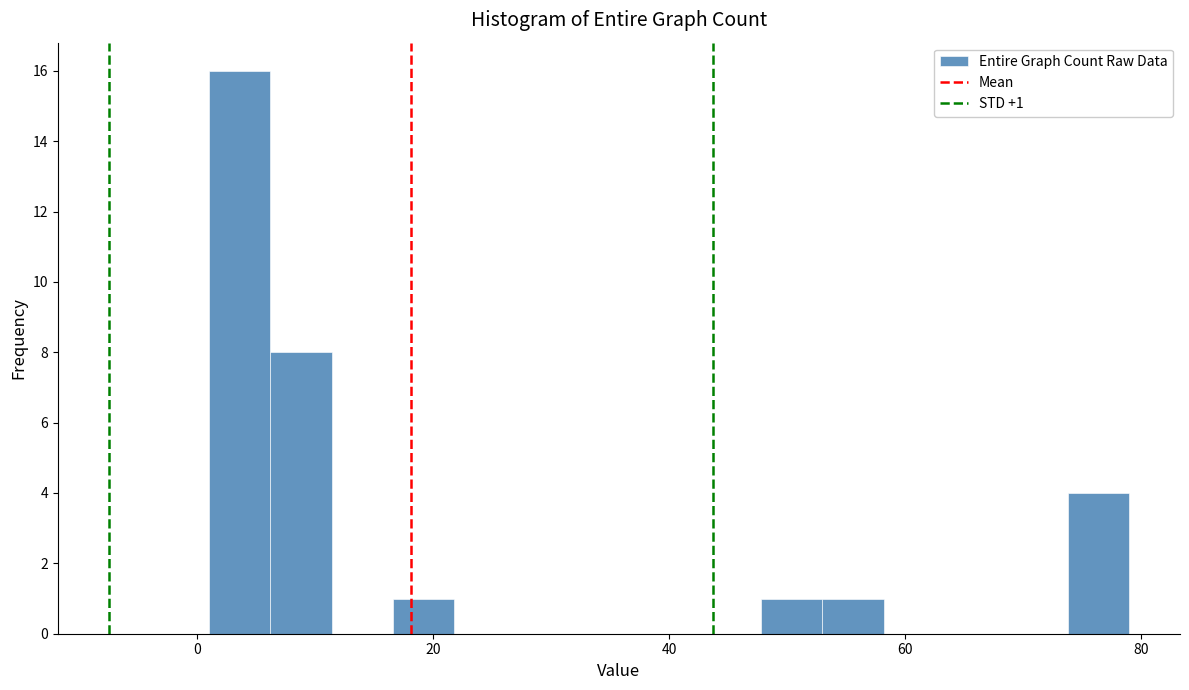

Around what value on the x-axis is the tallest bar? Give the approximate position of its centre, as read against the axis.

4